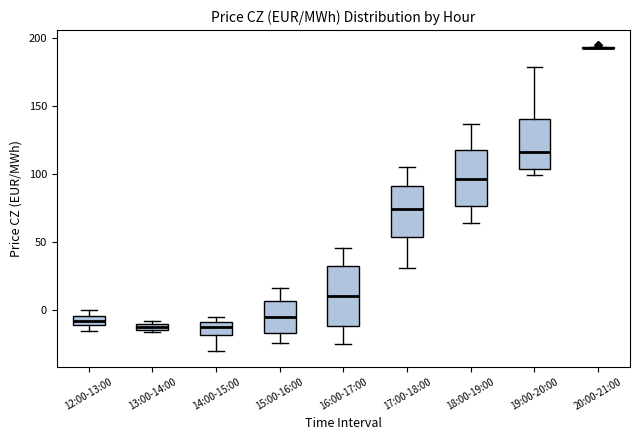

Where is the lower edge of the box for 14:00-15:00 on the y-axis? The values are not printed on the chart, so give them approximately, as read against the axis.

-20